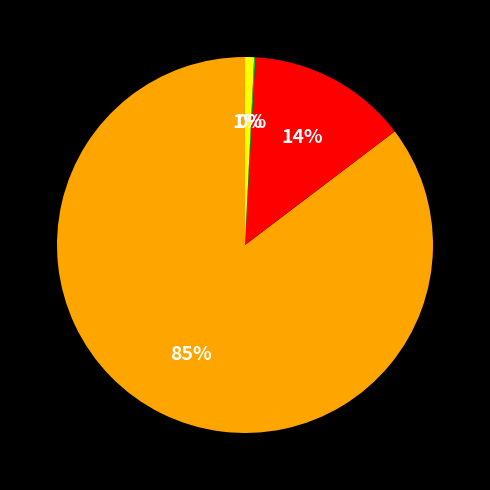

To the nearest percent, what is the difference between the largest and smallest slice percentages?

85%